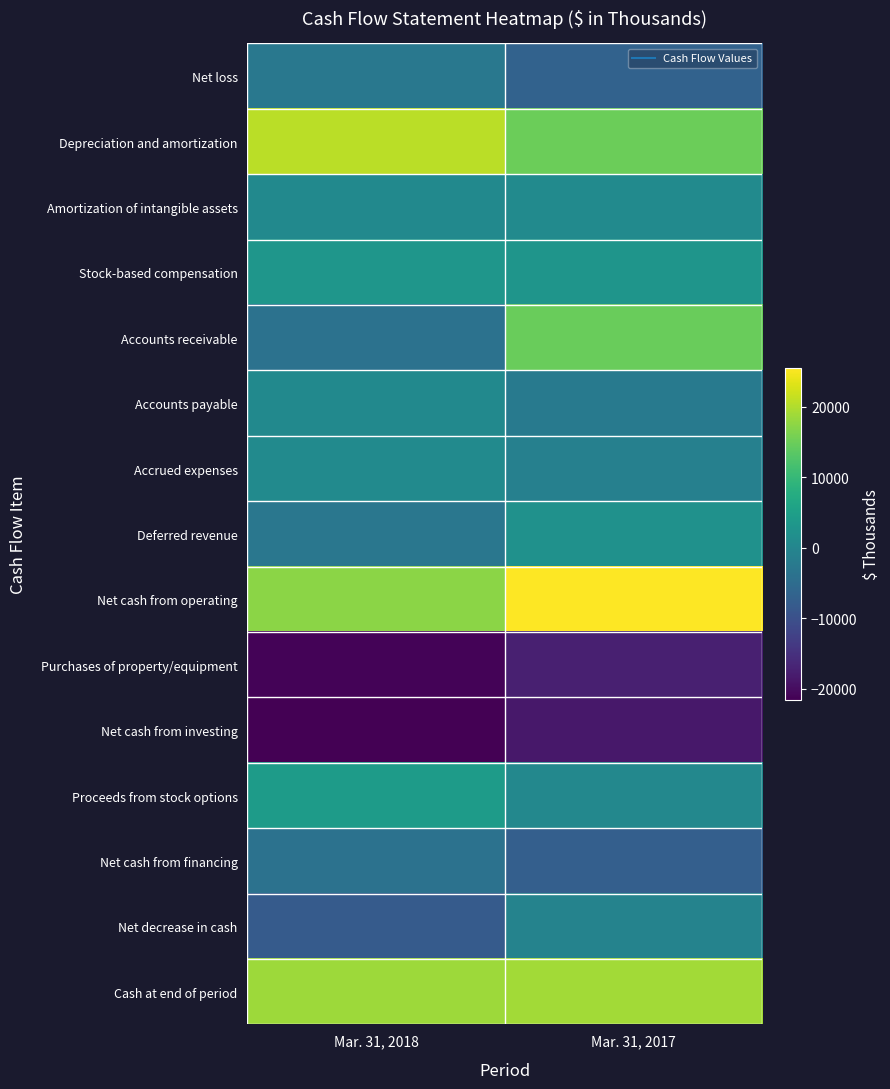

Reading left to right, transcribe all the data shown in this chart.

Net loss: Mar. 31, 2018=-2773	Mar. 31, 2017=-6773
Depreciation and amortization: Mar. 31, 2018=20606	Mar. 31, 2017=14985
Amortization of intangible assets: Mar. 31, 2018=727	Mar. 31, 2017=911
Stock-based compensation: Mar. 31, 2018=3126	Mar. 31, 2017=3044
Accounts receivable: Mar. 31, 2018=-3799	Mar. 31, 2017=14844
Accounts payable: Mar. 31, 2018=706	Mar. 31, 2017=-2434
Accrued expenses: Mar. 31, 2018=1014	Mar. 31, 2017=-1132
Deferred revenue: Mar. 31, 2018=-2958	Mar. 31, 2017=2256
Net cash from operating: Mar. 31, 2018=17270	Mar. 31, 2017=25532
Purchases of property/equipment: Mar. 31, 2018=-21117	Mar. 31, 2017=-17491
Net cash from investing: Mar. 31, 2018=-21629	Mar. 31, 2017=-18641
Proceeds from stock options: Mar. 31, 2018=4228	Mar. 31, 2017=439
Net cash from financing: Mar. 31, 2018=-3781	Mar. 31, 2017=-7405
Net decrease in cash: Mar. 31, 2018=-8133	Mar. 31, 2017=-507
Cash at end of period: Mar. 31, 2018=18552	Mar. 31, 2017=18978